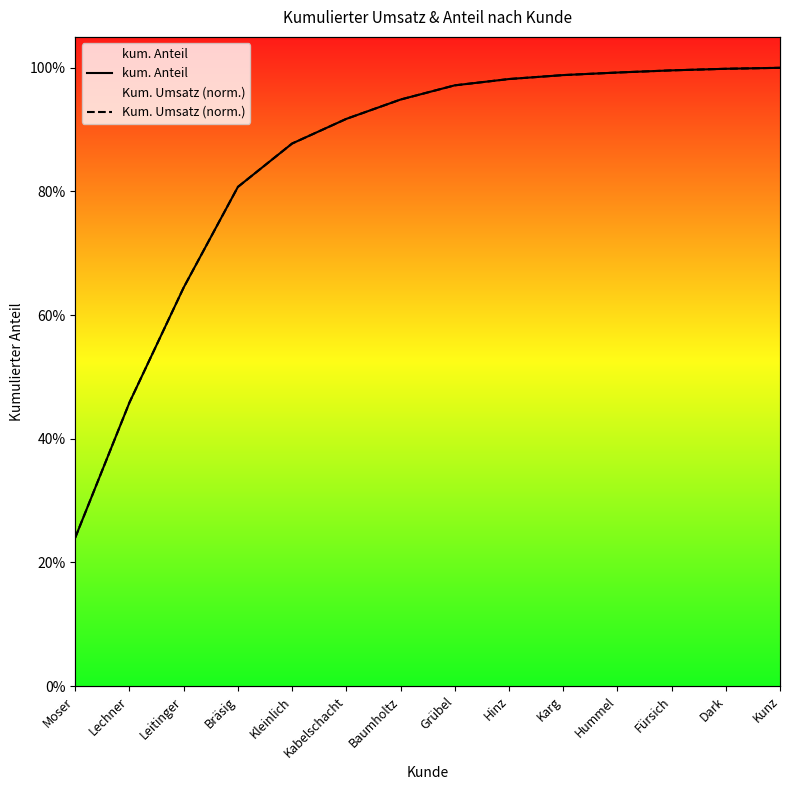

What is the average value of the Kum. Umsatz (norm.) series?

0.8